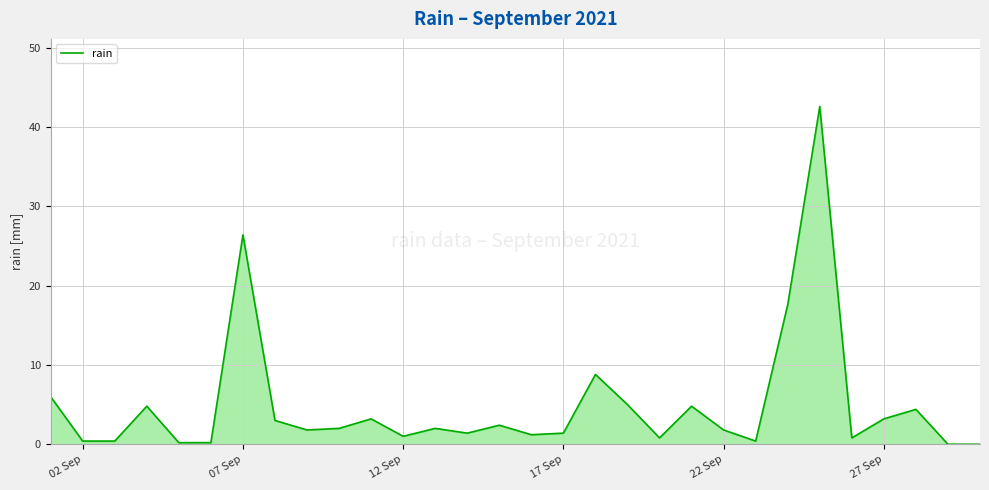

What is the difference between the maximum and minimum values?

42.6